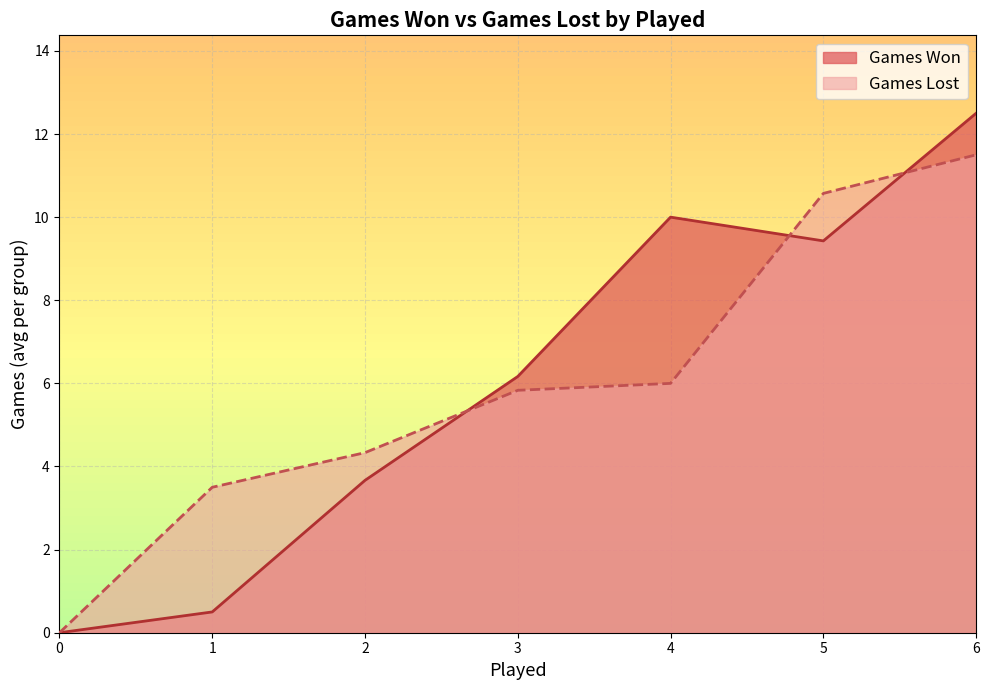

In Games Lost, how many points are higher than both neighbors (excluding endpoints)?

0